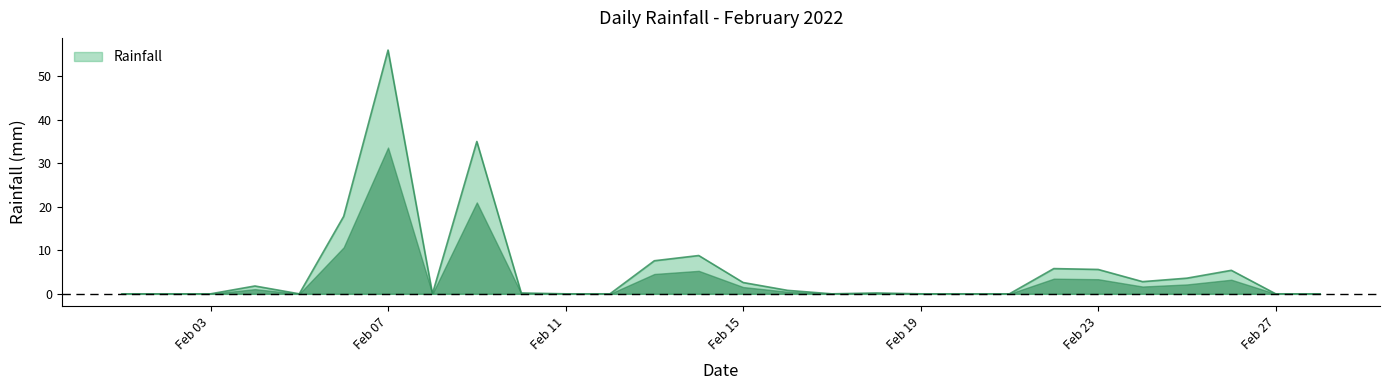

What is the difference between the maximum and minimum values?

56.0